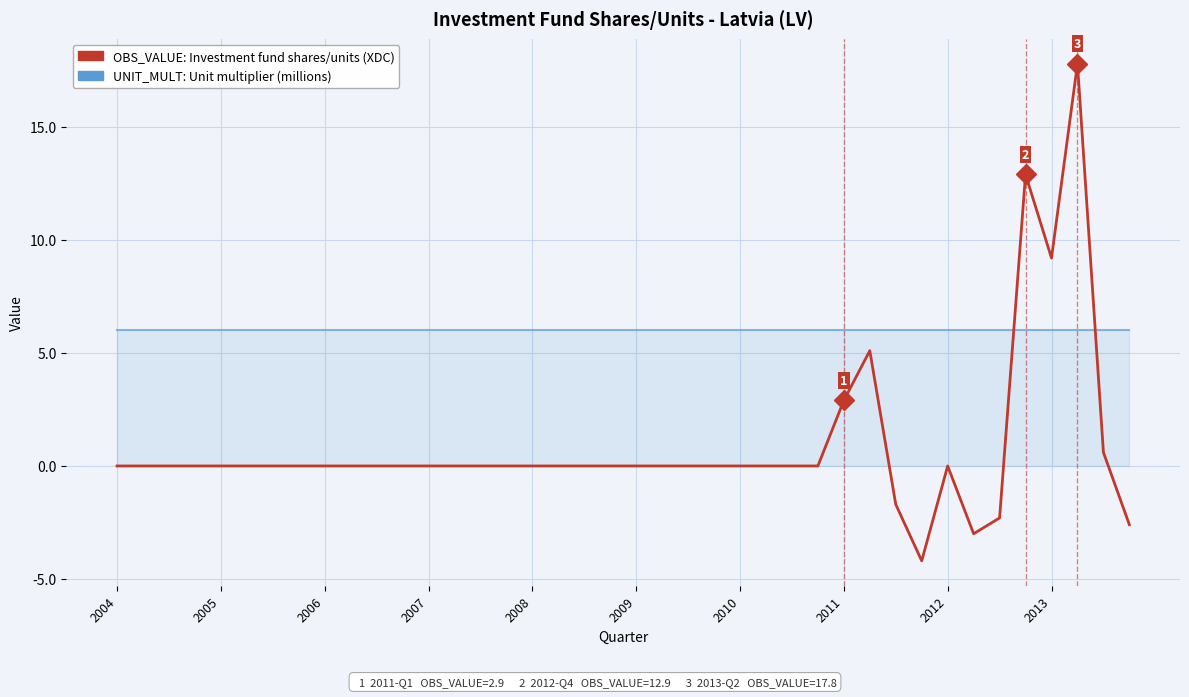

Reading left to right, list all the values displayed in this chart.

OBS_VALUE: 0.0	0.0	0.0	0.0	0.0	0.0	0.0	0.0	0.0	0.0	0.0	0.0	0.0	0.0	0.0	0.0	0.0	0.0	0.0	0.0	0.0	0.0	0.0	0.0	0.0	0.0	0.0	0.0	2.9	5.1	-1.7	-4.2	0.0	-3.0	-2.3	12.9	9.2	17.8	0.6	-2.6
UNIT_MULT: 6.0	6.0	6.0	6.0	6.0	6.0	6.0	6.0	6.0	6.0	6.0	6.0	6.0	6.0	6.0	6.0	6.0	6.0	6.0	6.0	6.0	6.0	6.0	6.0	6.0	6.0	6.0	6.0	6.0	6.0	6.0	6.0	6.0	6.0	6.0	6.0	6.0	6.0	6.0	6.0